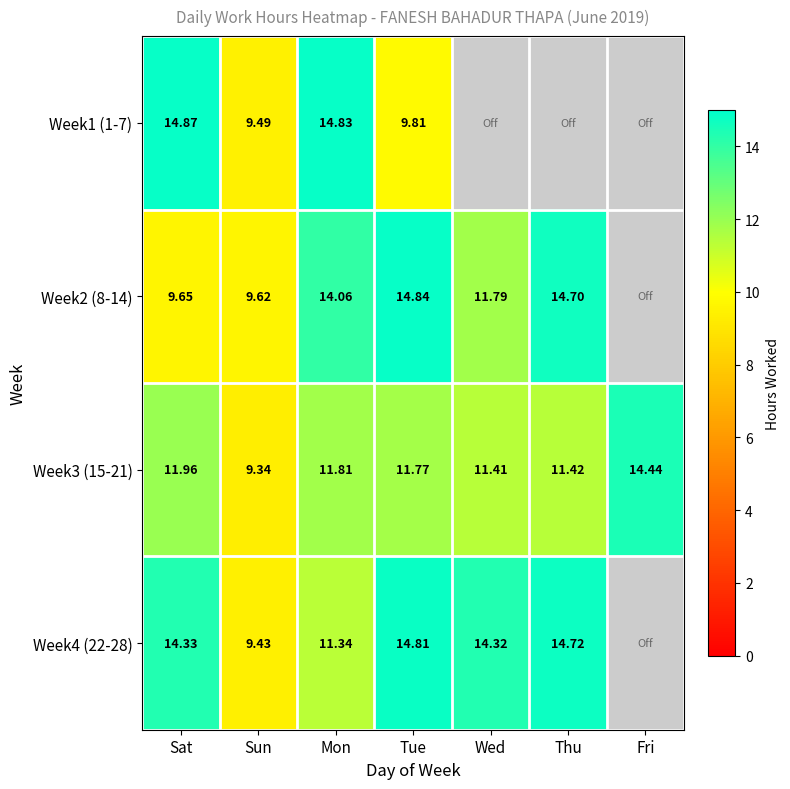

Is the value of Week4 (22-28) at Sat greater than the value of Week1 (1-7) at Tue?

Yes